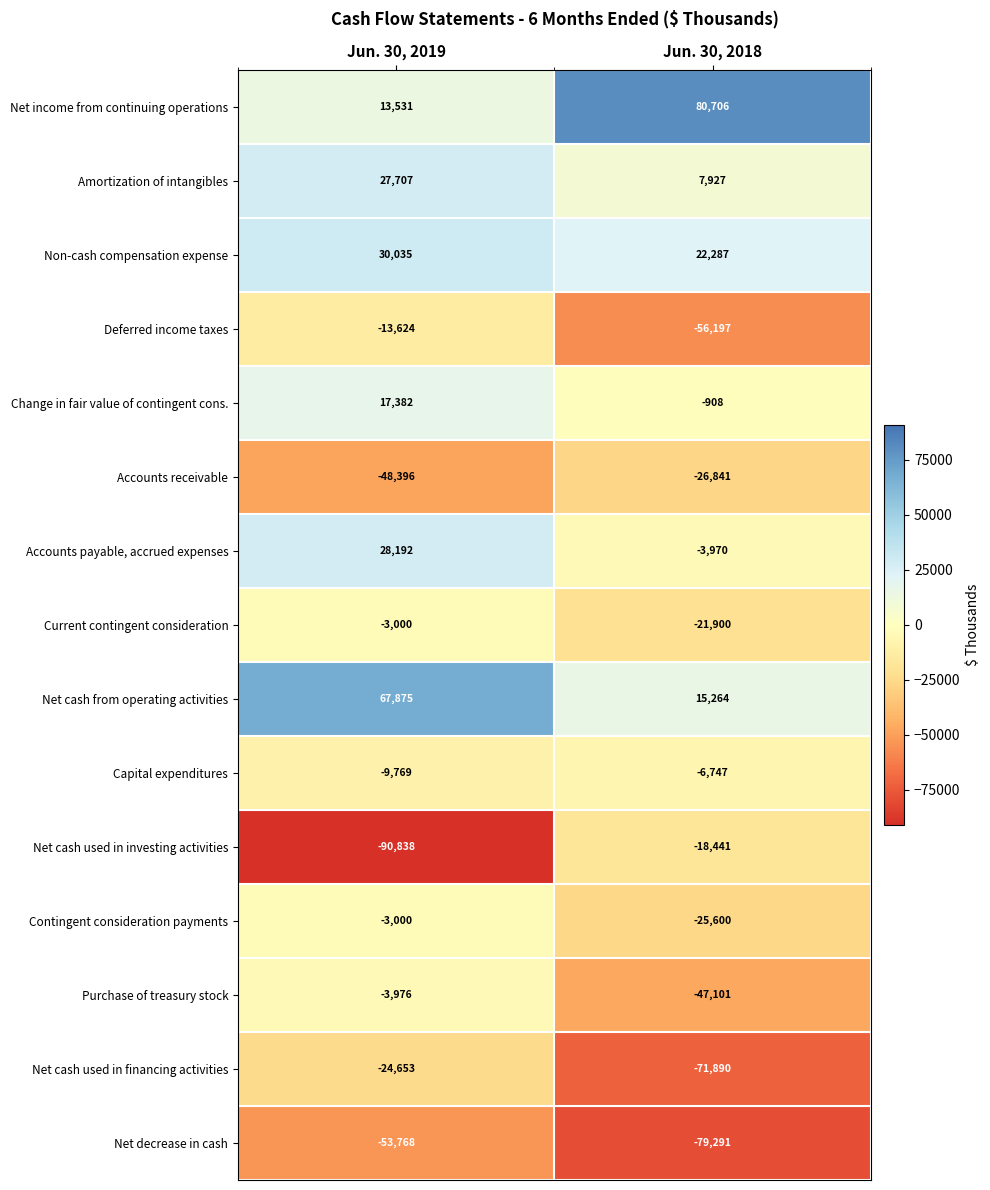

Reading left to right, transcribe all the data shown in this chart.

Net income from continuing operations: 13531	80706
Amortization of intangibles: 27707	7927
Non-cash compensation expense: 30035	22287
Deferred income taxes: -13624	-56197
Change in fair value of contingent cons.: 17382	-908
Accounts receivable: -48396	-26841
Accounts payable, accrued expenses: 28192	-3970
Current contingent consideration: -3000	-21900
Net cash from operating activities: 67875	15264
Capital expenditures: -9769	-6747
Net cash used in investing activities: -90838	-18441
Contingent consideration payments: -3000	-25600
Purchase of treasury stock: -3976	-47101
Net cash used in financing activities: -24653	-71890
Net decrease in cash: -53768	-79291